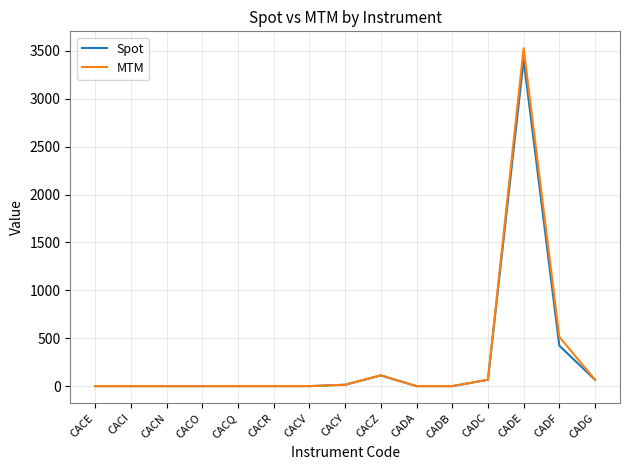

Which series has the largest range (max minus min)?

MTM